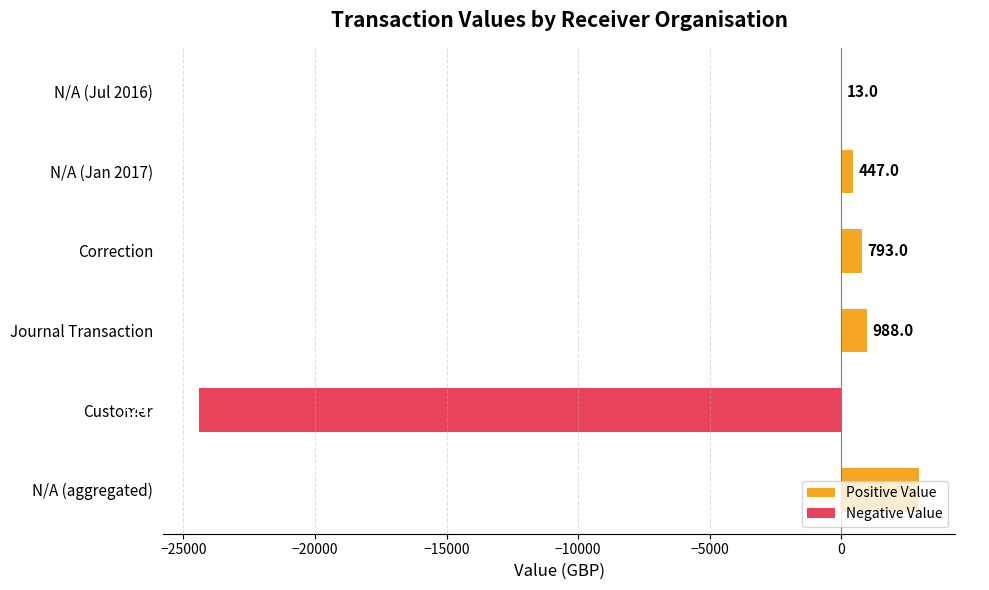

How many positive values are there?

5